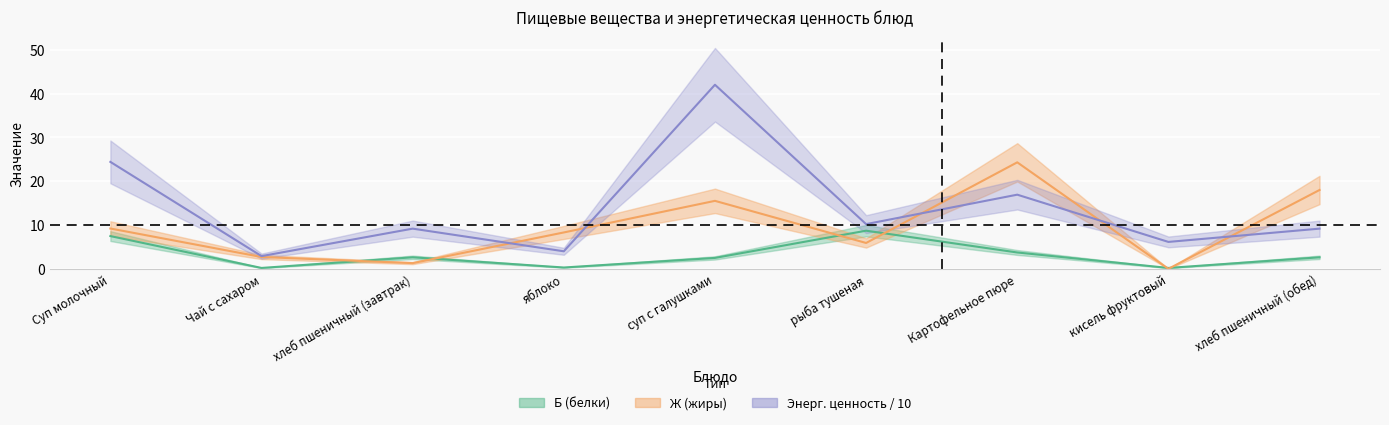

What is the sum of all Б values?

28.3